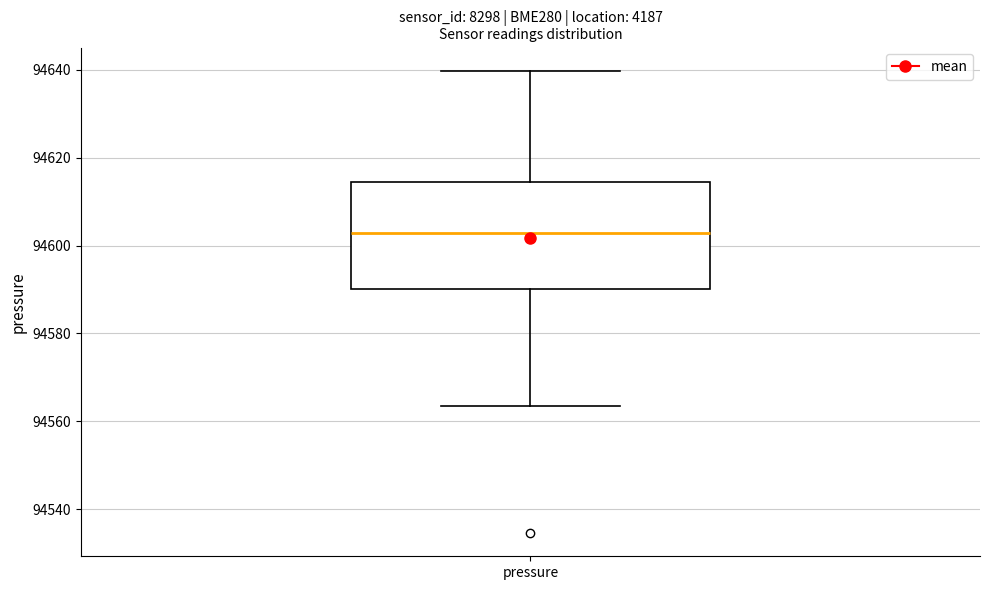

Where is the upper edge of the box for pressure on the y-axis? The values are not printed on the chart, so give them approximately, as read against the axis.

94614